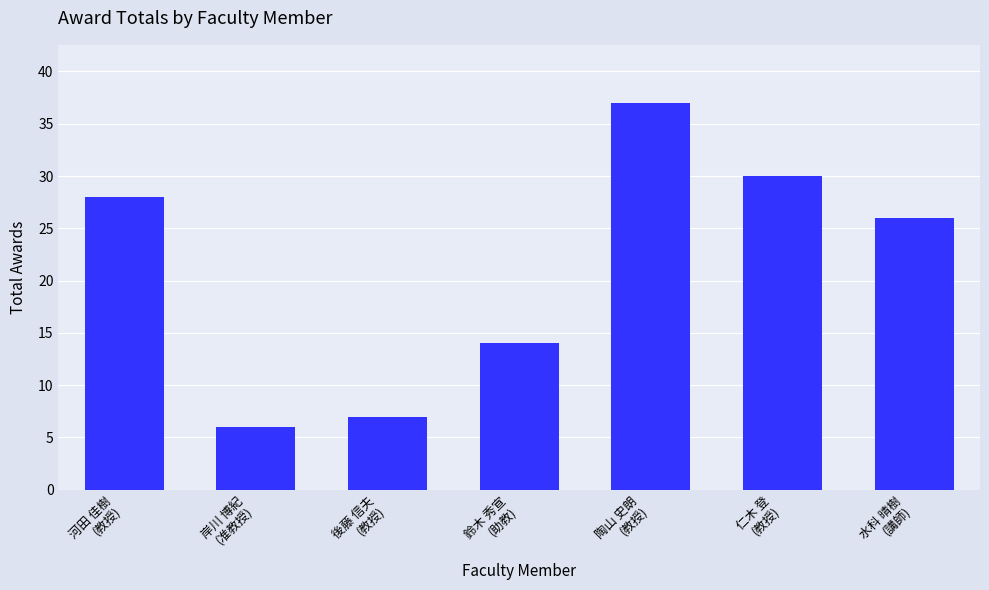

The chart shows a value of 14 at 鈴木 秀宣
(助教). True or false?

True